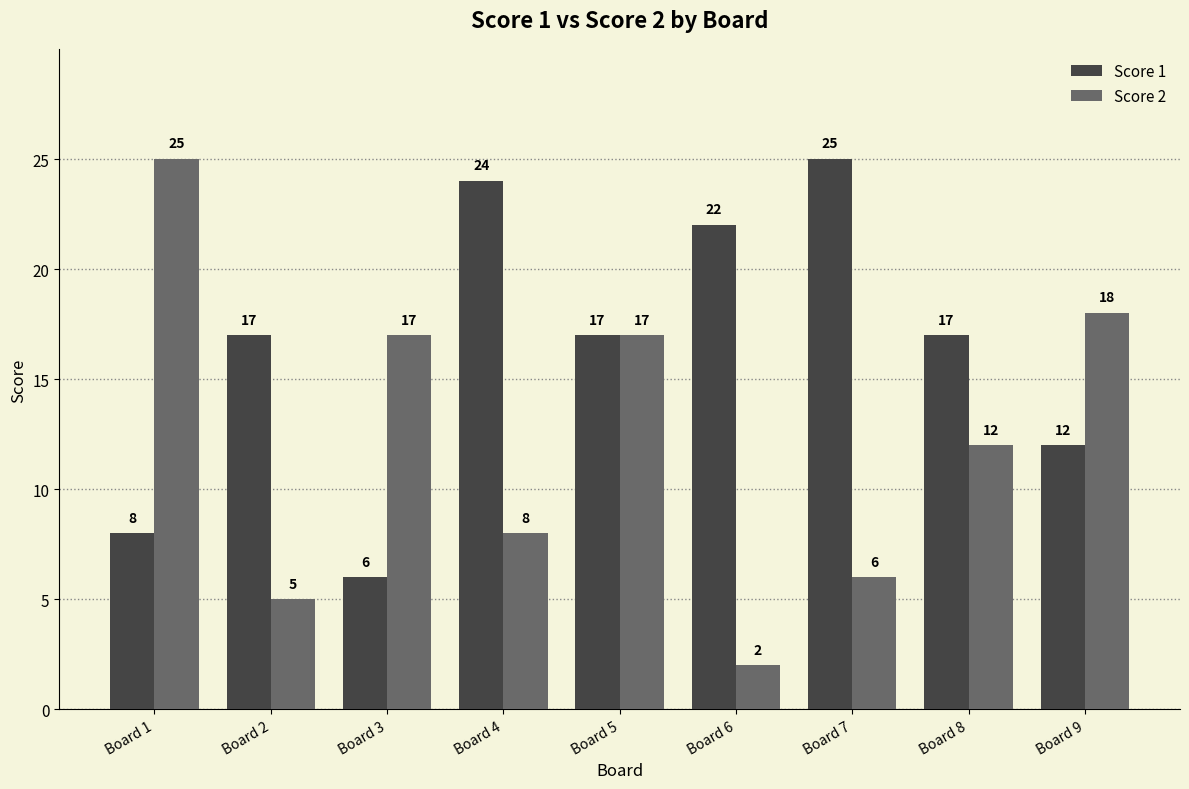

Reading right to left, what are all the values shown in this chart?

Score 1: 12	17	25	22	17	24	6	17	8
Score 2: 18	12	6	2	17	8	17	5	25